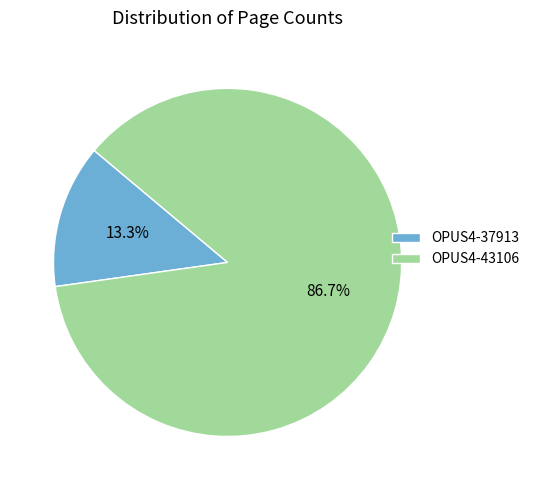

Rank the categories by value from highest to lowest.

OPUS4-43106, OPUS4-37913